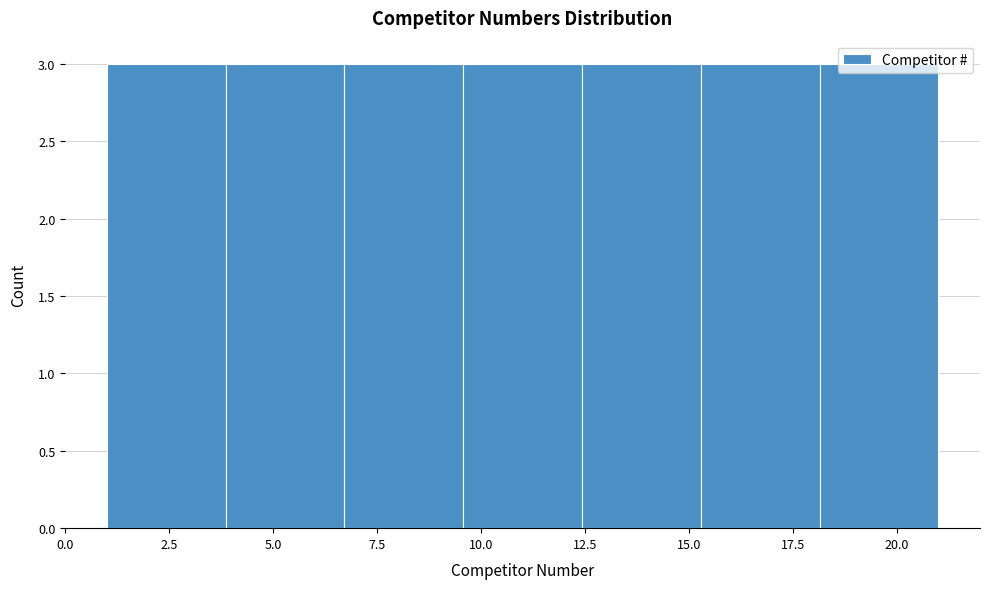

How tall is the bar that spans 15.5 to 18.0 on the x-axis? Neither the bar edges nor the heights are printed on the chart, so give them approximately, as read against the axes.

3